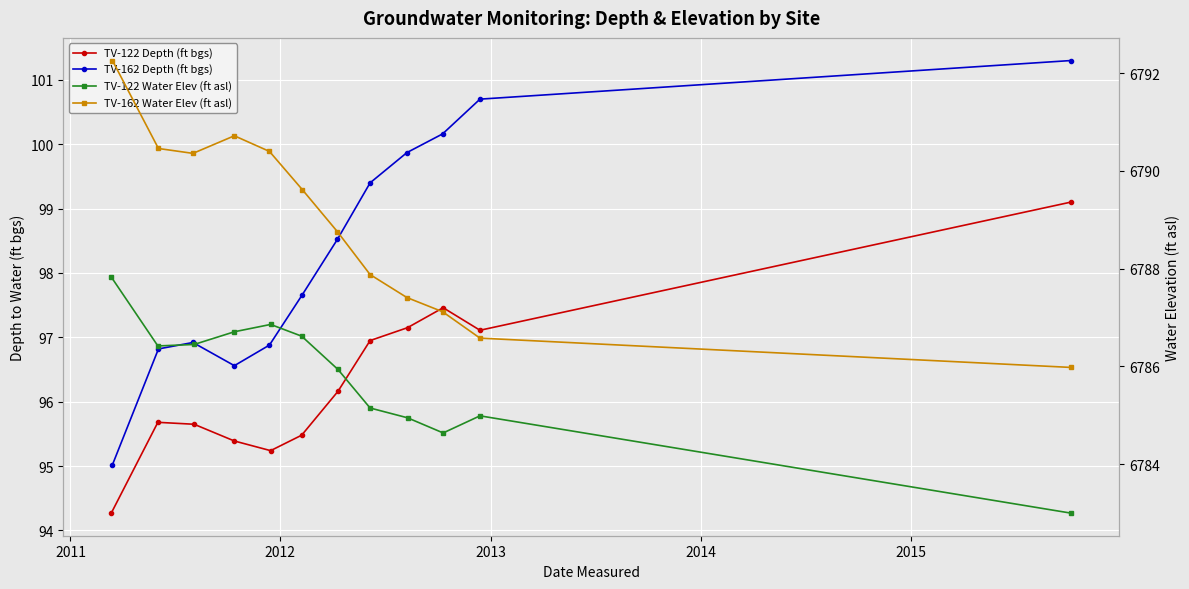

Is this an area chart (filled region under the line)?

No